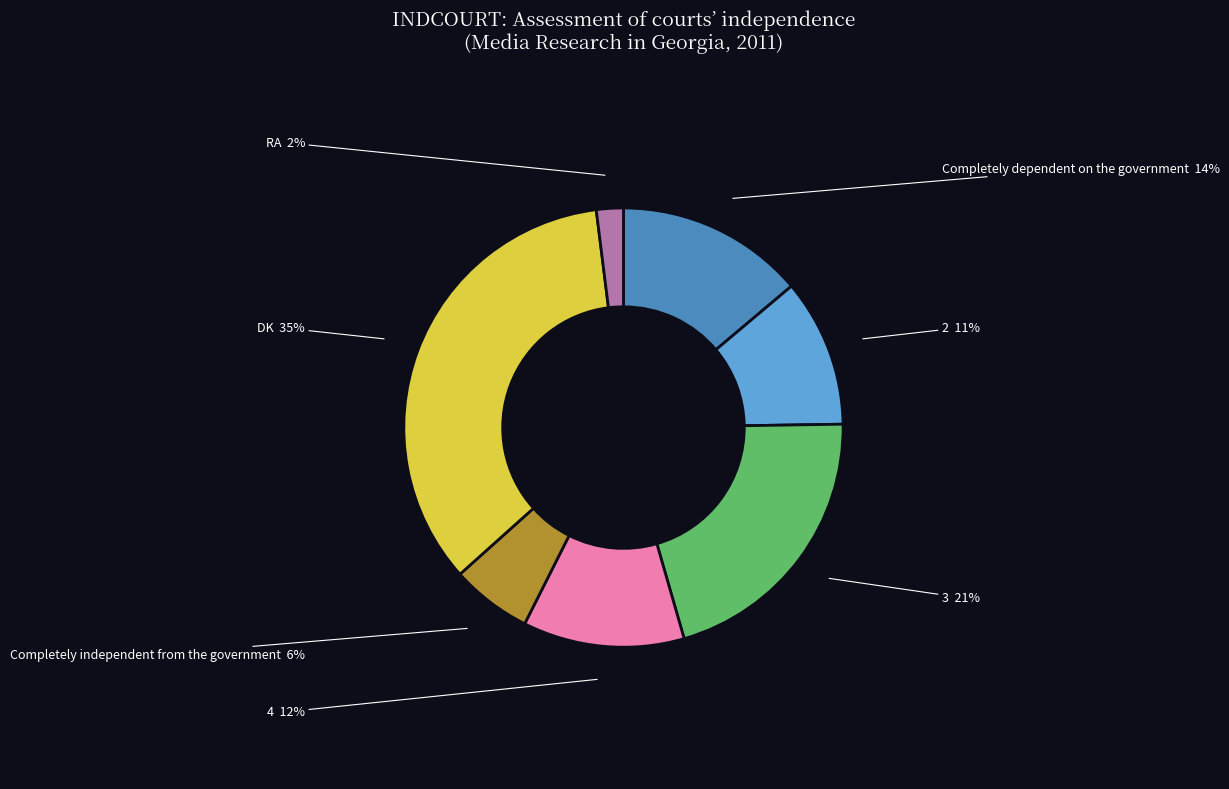

Rank the categories by value from highest to lowest.

DK, 3, Completely dependent
on the government, 4, 2, Completely independent
from the government, RA